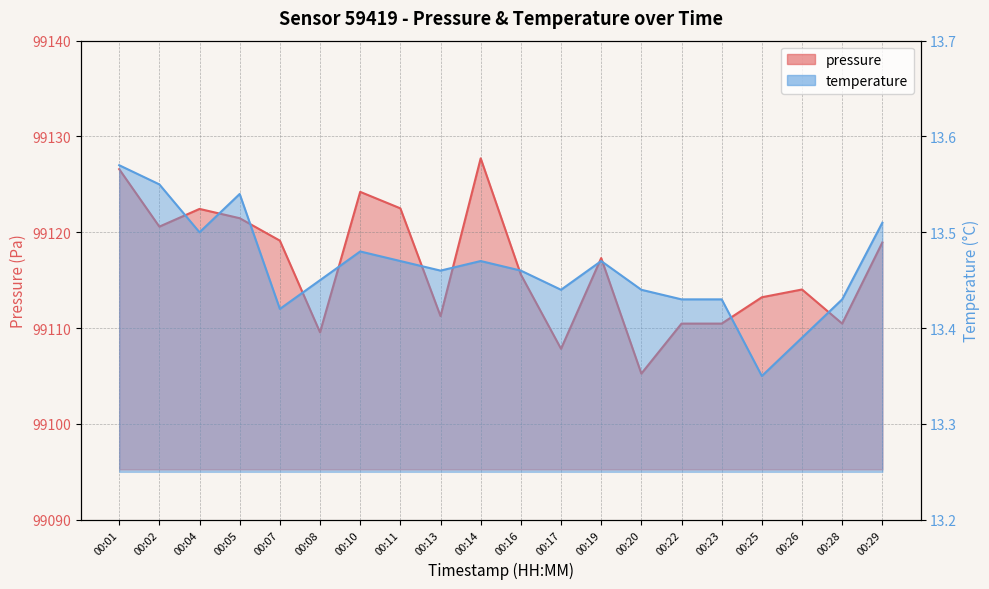

What is the maximum value shown in the chart?

99127.7